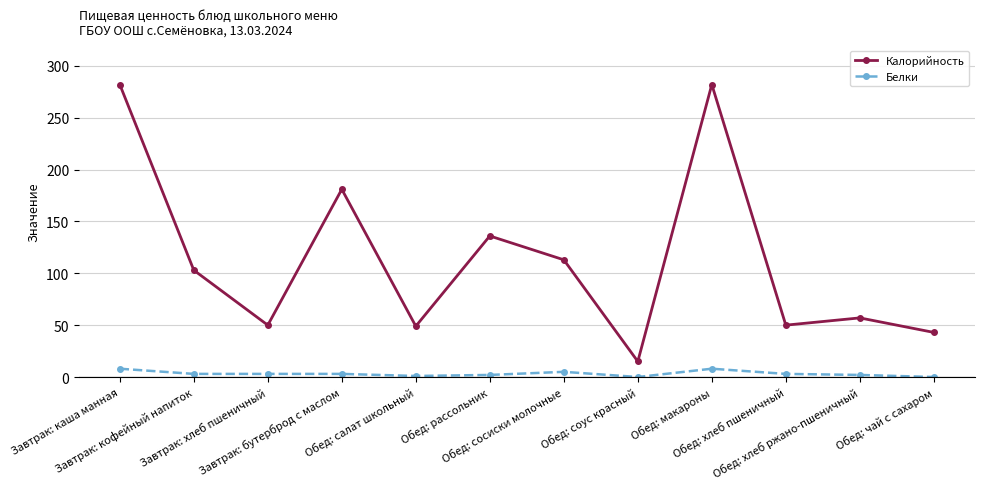

At how many categories does at least one series exceed 33?

11